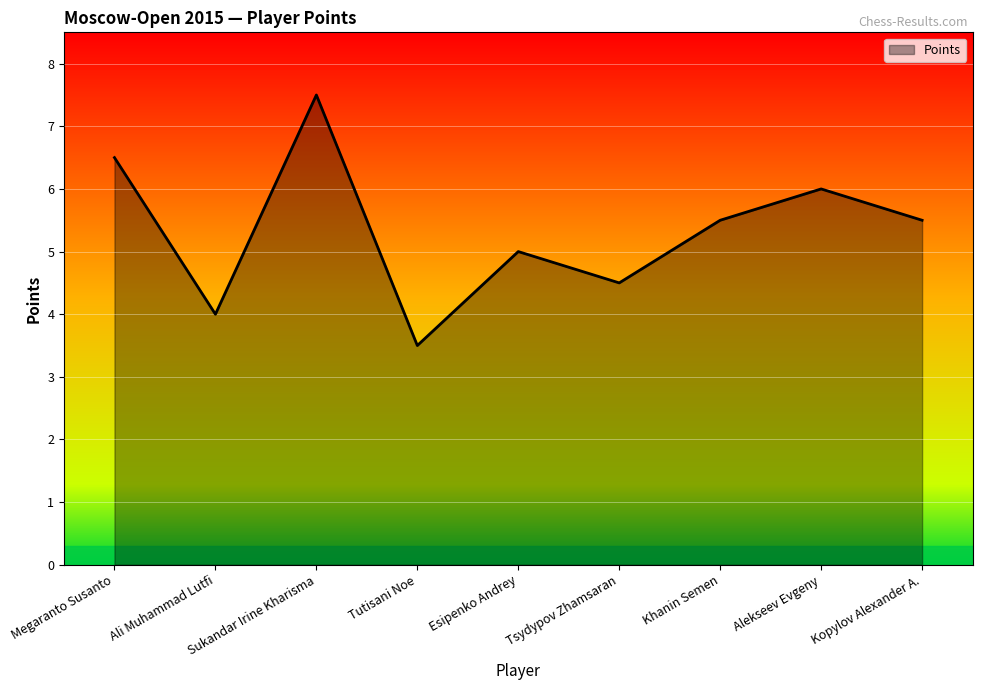

Reading left to right, what are all the values shown in this chart?

6.5	4.0	7.5	3.5	5.0	4.5	5.5	6.0	5.5